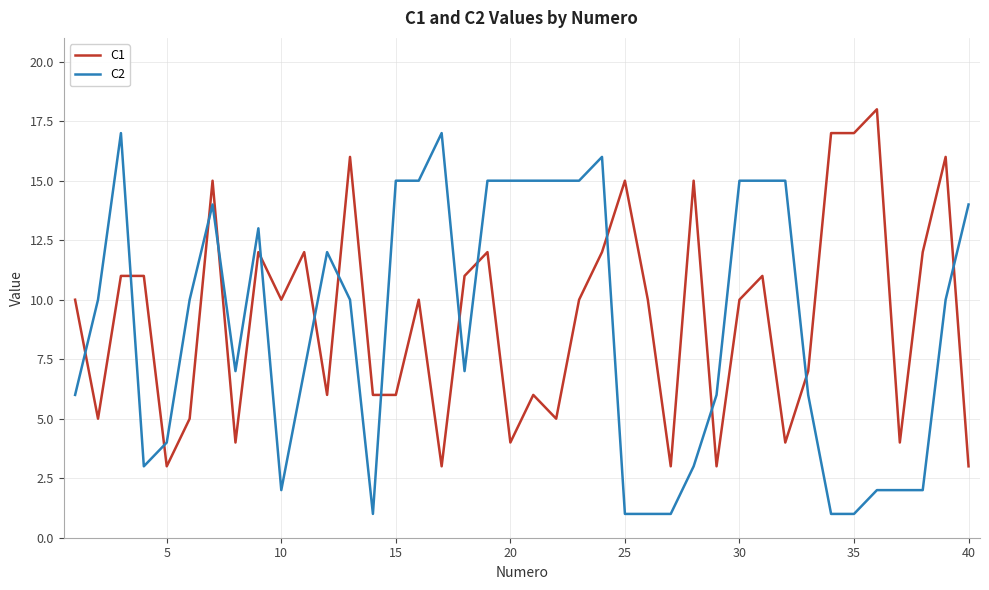

Which series has the largest total across all categories?

C1